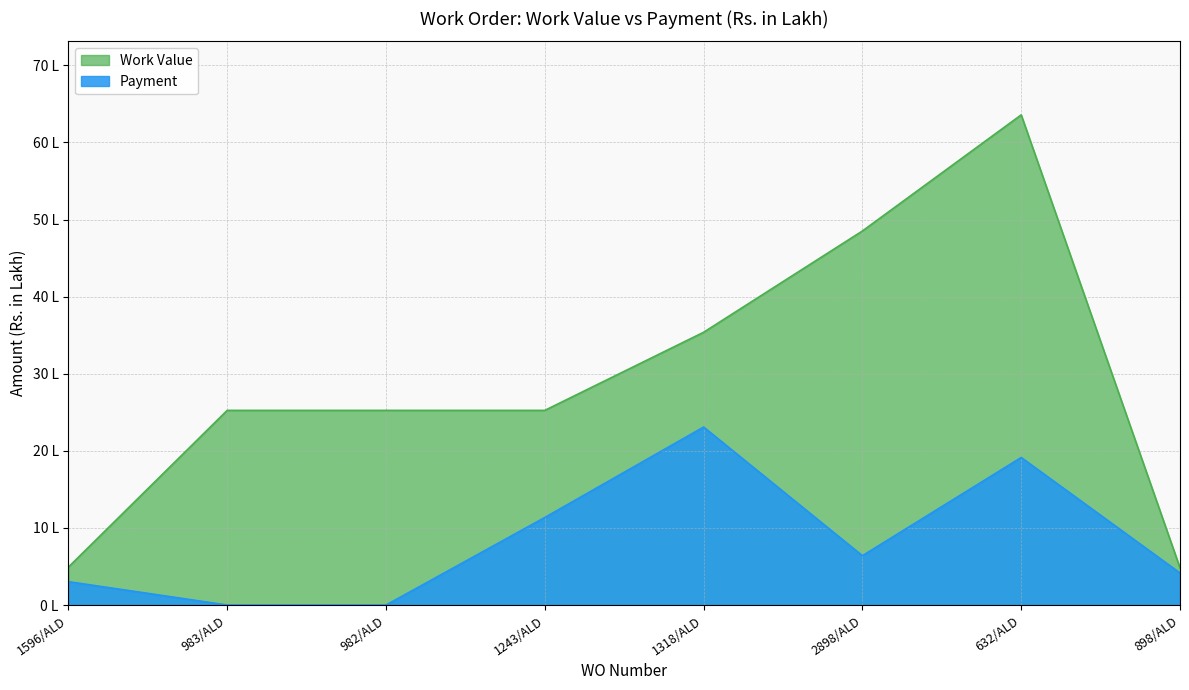

Which series changed the most between 1243/ALD and 632/ALD?

Work Value